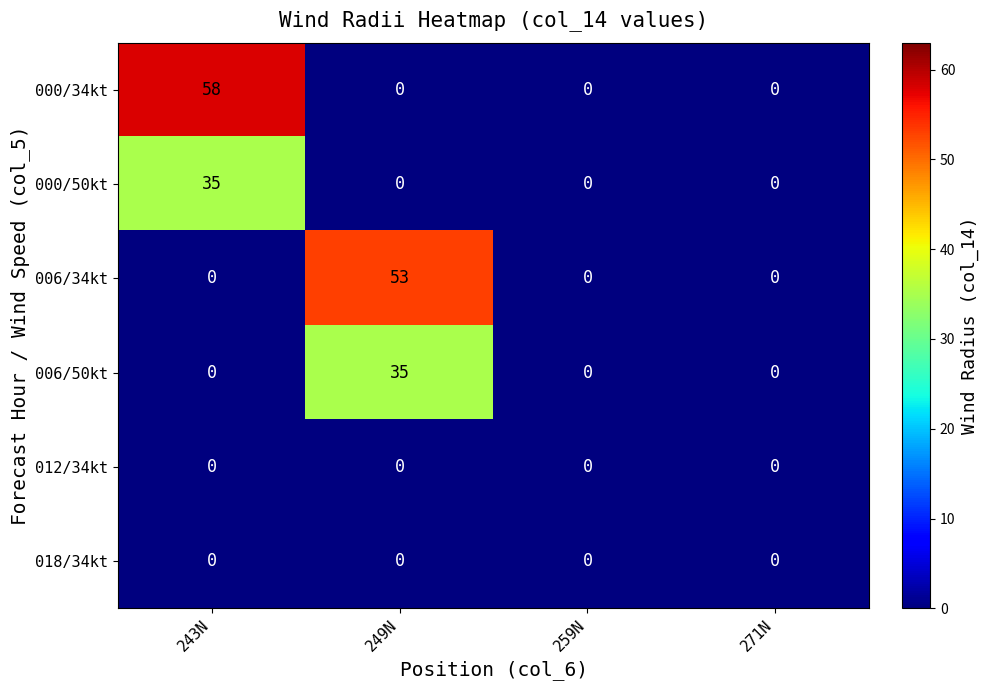

Reading left to right, extract all data points from this chart.

000/34kt: 243N=58	249N=0	259N=0	271N=0
000/50kt: 243N=35	249N=0	259N=0	271N=0
006/34kt: 243N=0	249N=53	259N=0	271N=0
006/50kt: 243N=0	249N=35	259N=0	271N=0
012/34kt: 243N=0	249N=0	259N=0	271N=0
018/34kt: 243N=0	249N=0	259N=0	271N=0